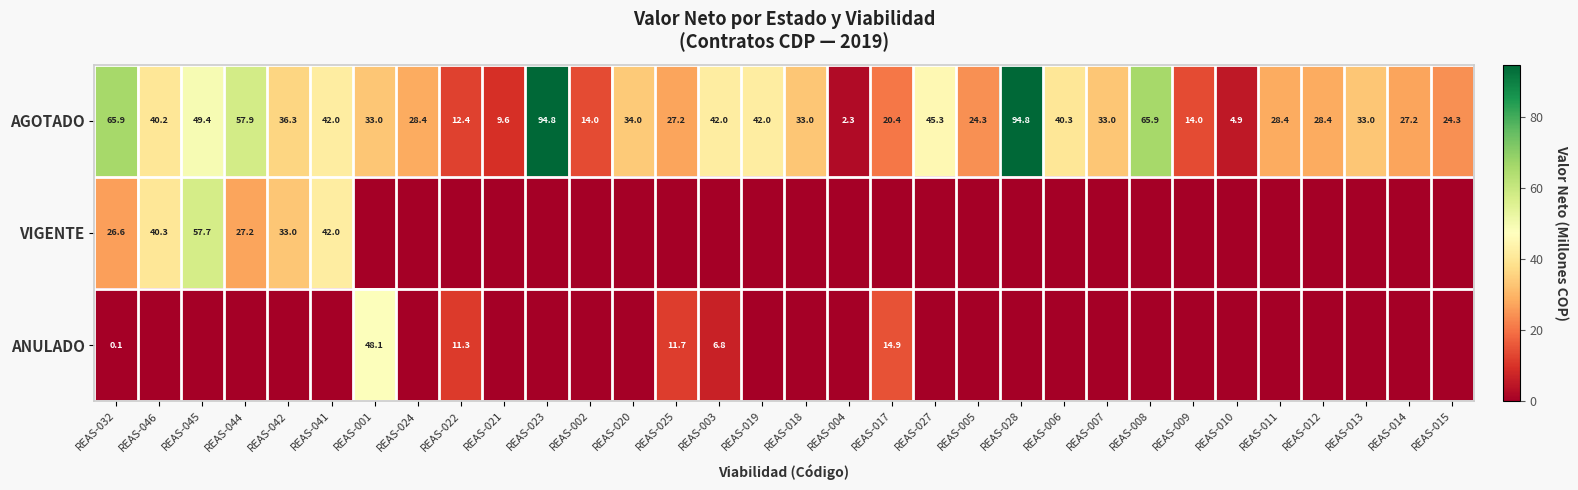

Which has a higher value, REAS-013 or REAS-017?

REAS-013